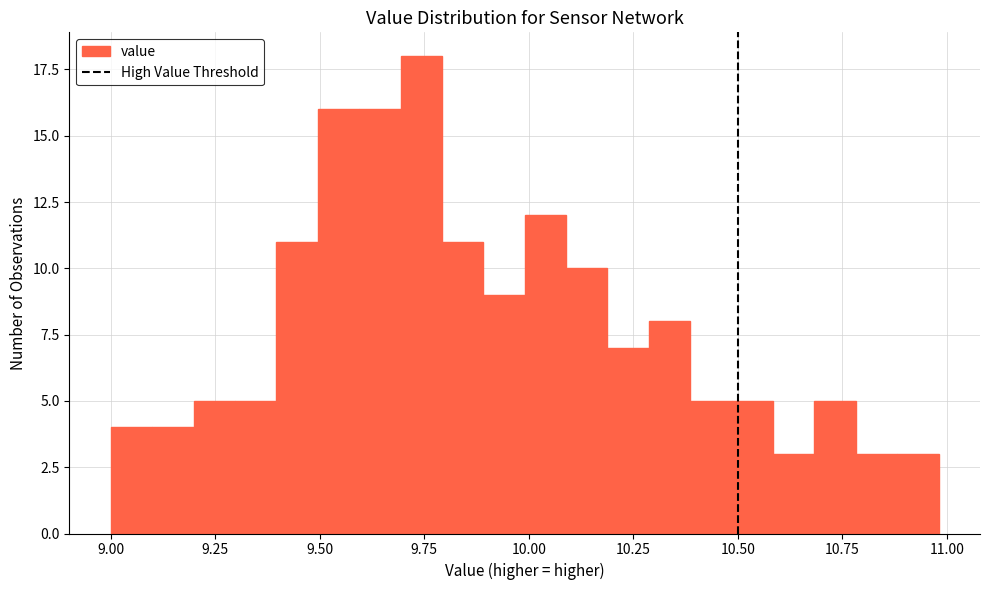

Around what value on the x-axis is the tallest bar? Give the approximate position of its centre, as read against the axis.

9.75